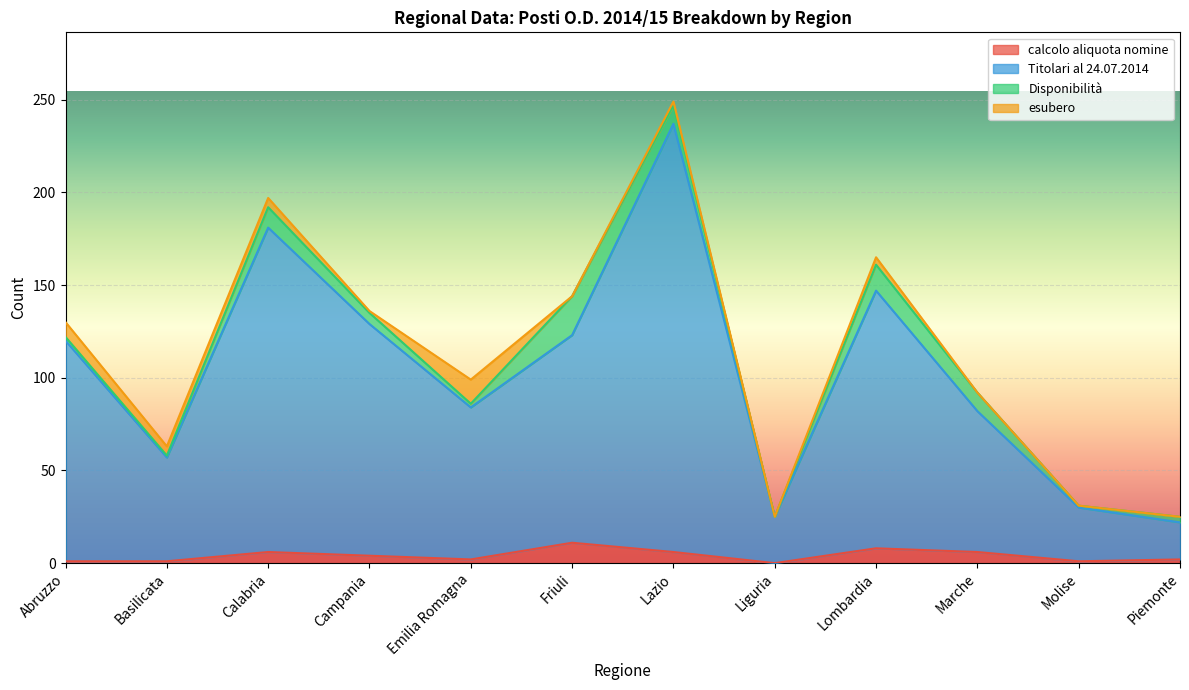

At which category is the sum across all series the highest?

Lazio